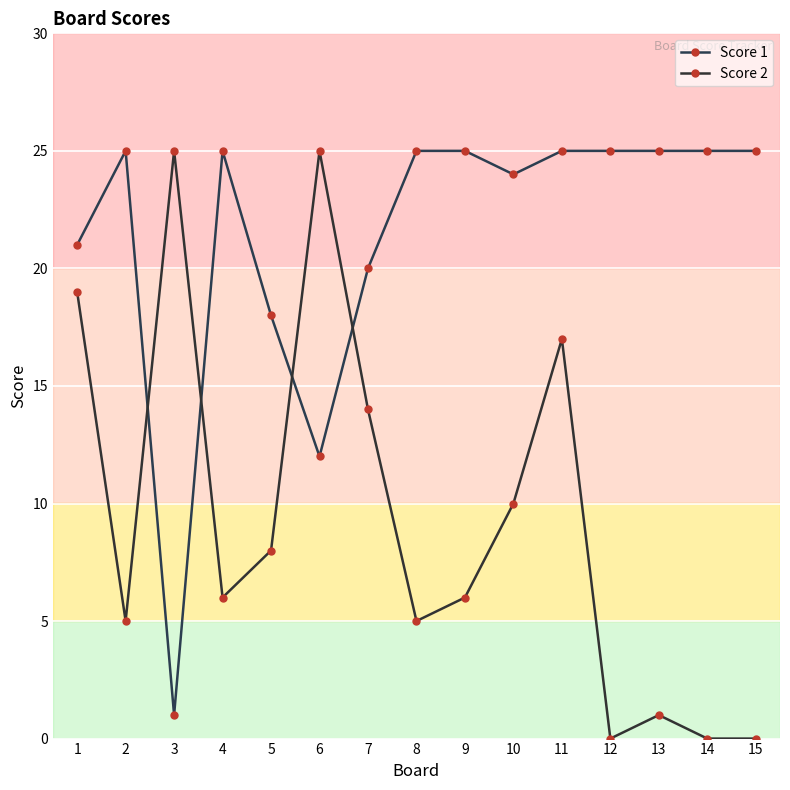

Is it true that Score 1 equals 15 at 14?

False